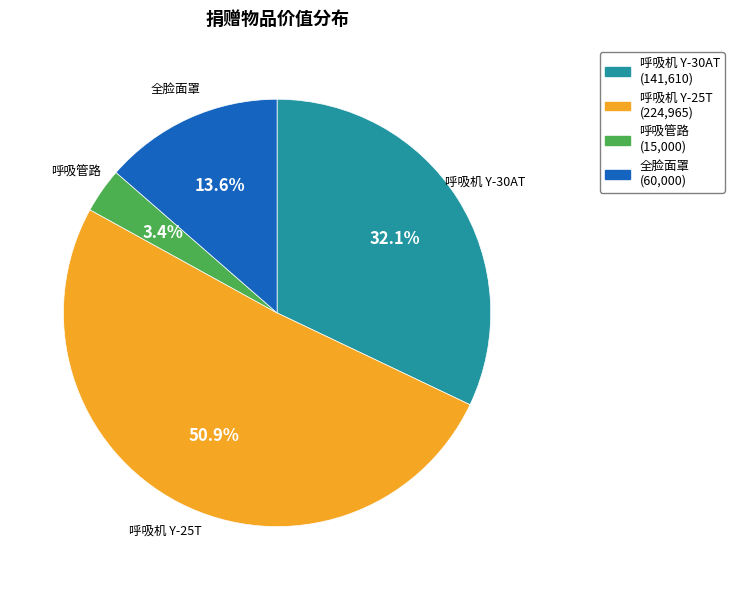

The 呼吸机 Y-25T slice represents 57% of the pie. True or false?

False